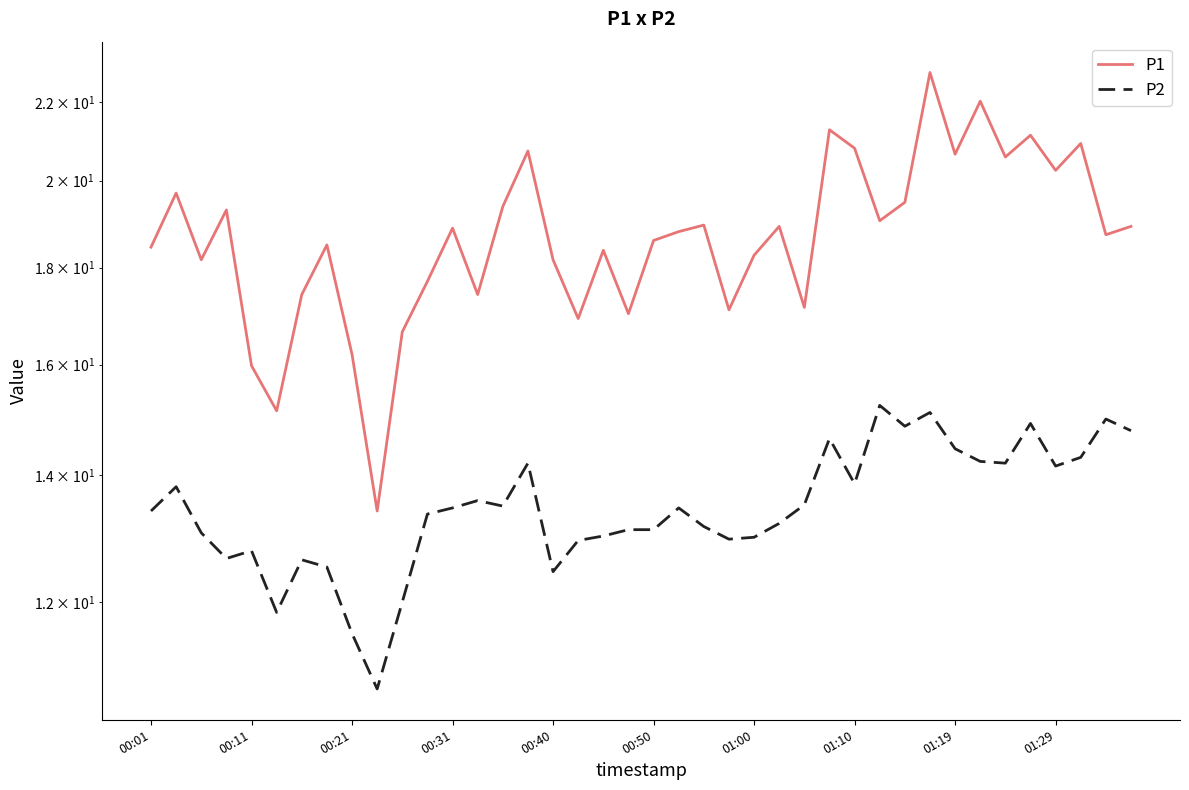

True or false: P1 has more than 1 points higher than both neighbors.

True